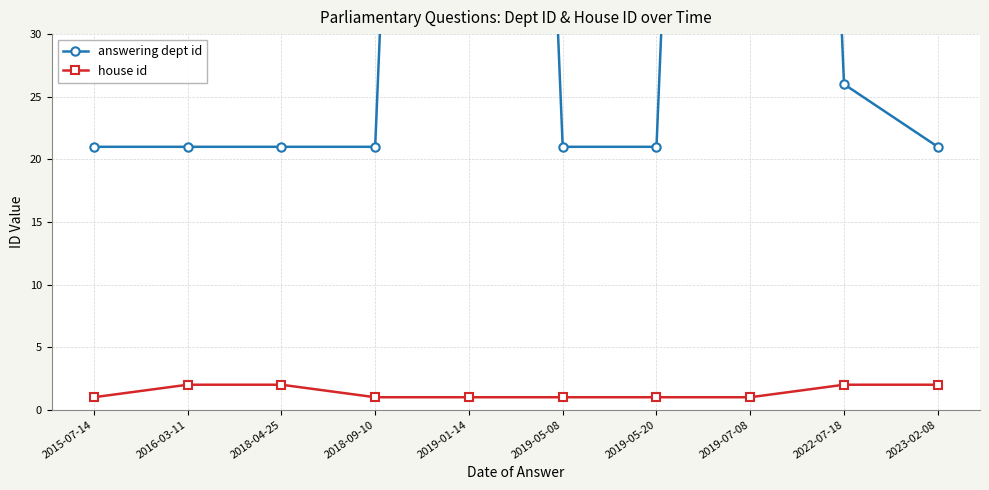

What is the label of the 1st point from the left?

2015-07-14